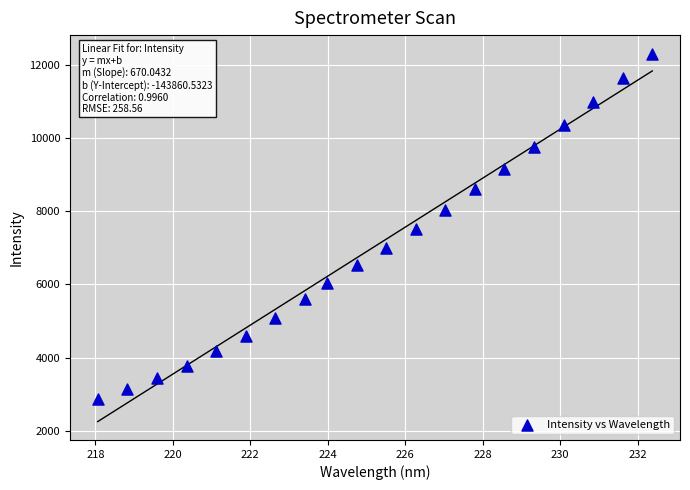

What is the range of X values (max minus min)?

14.3